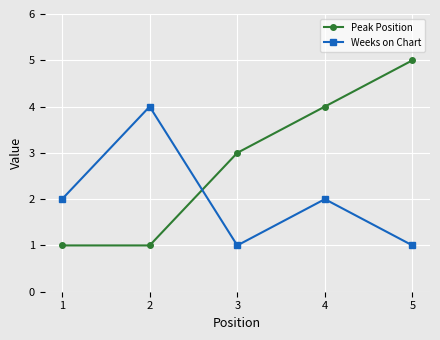

Rank the series at 4 from highest to lowest value.

Peak Position, Weeks on Chart